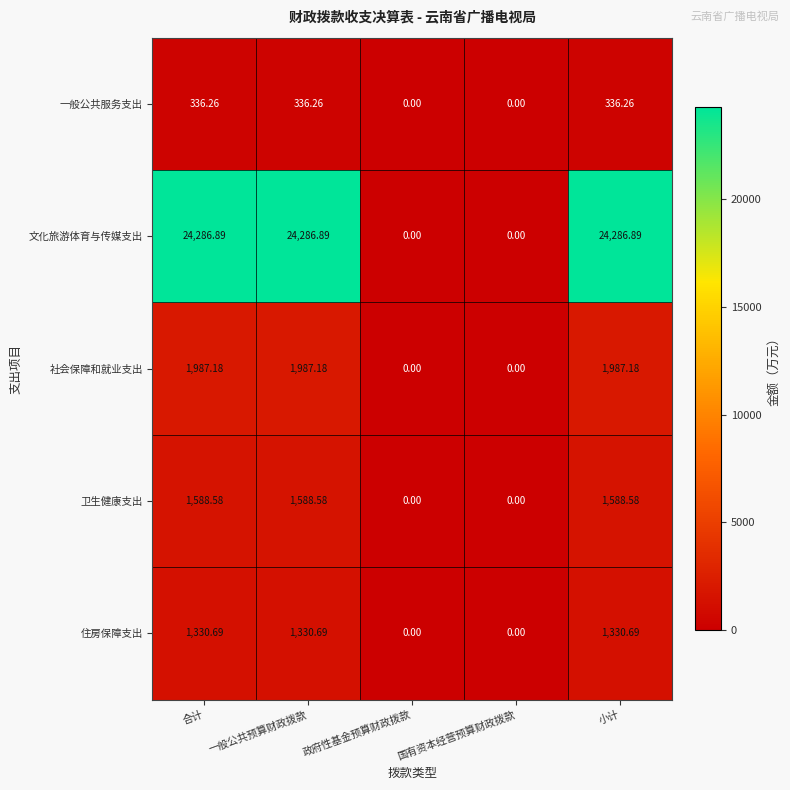

Which series has the largest range (max minus min)?

文化旅游体育与传媒支出